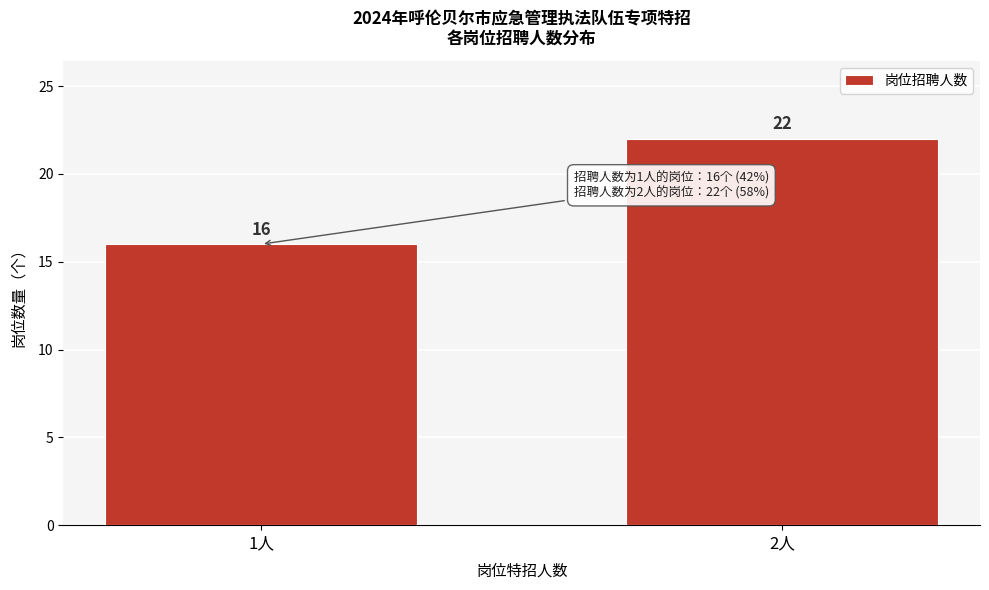

Reading left to right, what are all the values shown in this chart?

16	22